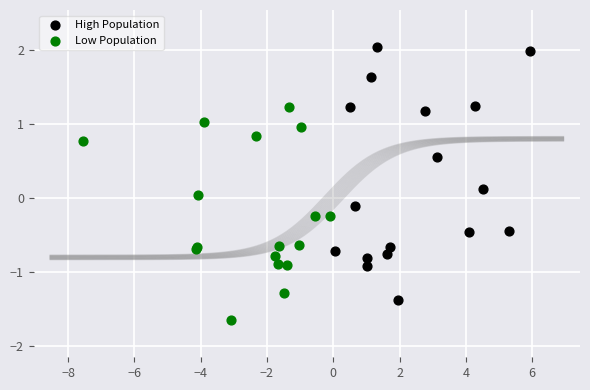

Which series contains the highest Y value?

High Population